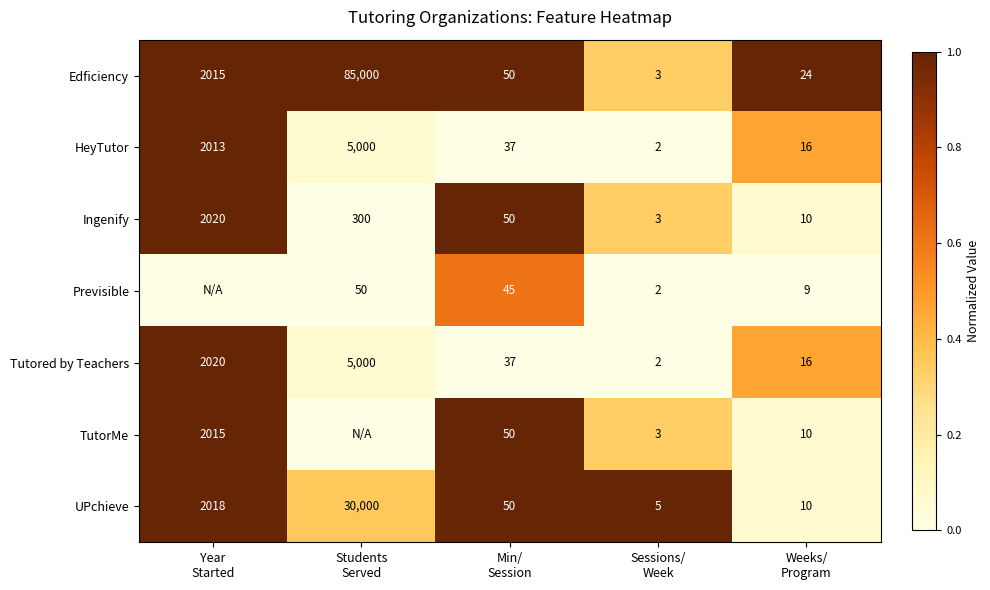

What is the difference between the maximum and minimum values in the Ingenify series?

2017